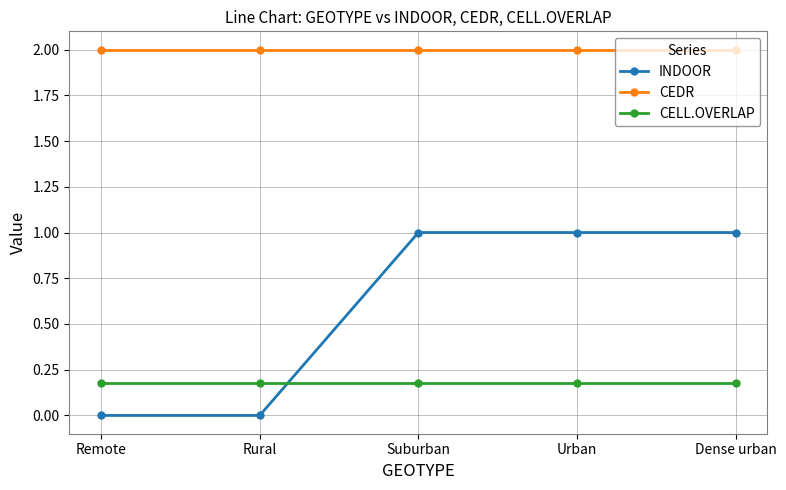

What value does the CEDR series have at Urban?

2.0